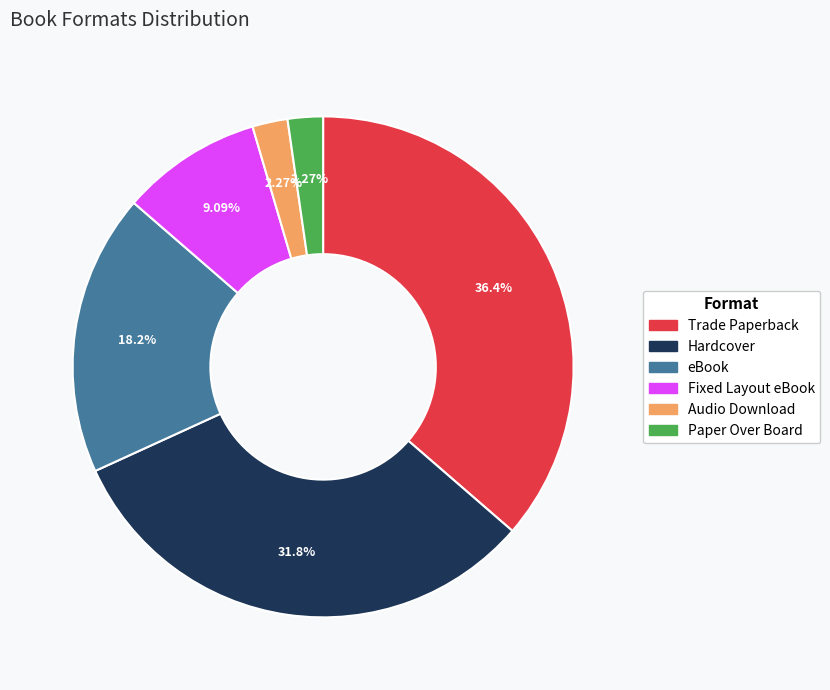

To the nearest percent, what portion does Trade Paperback represent?

36%